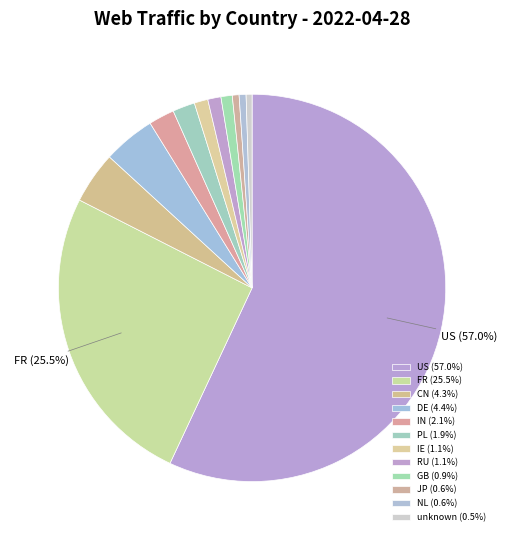

How many slices are in this pie chart?

12